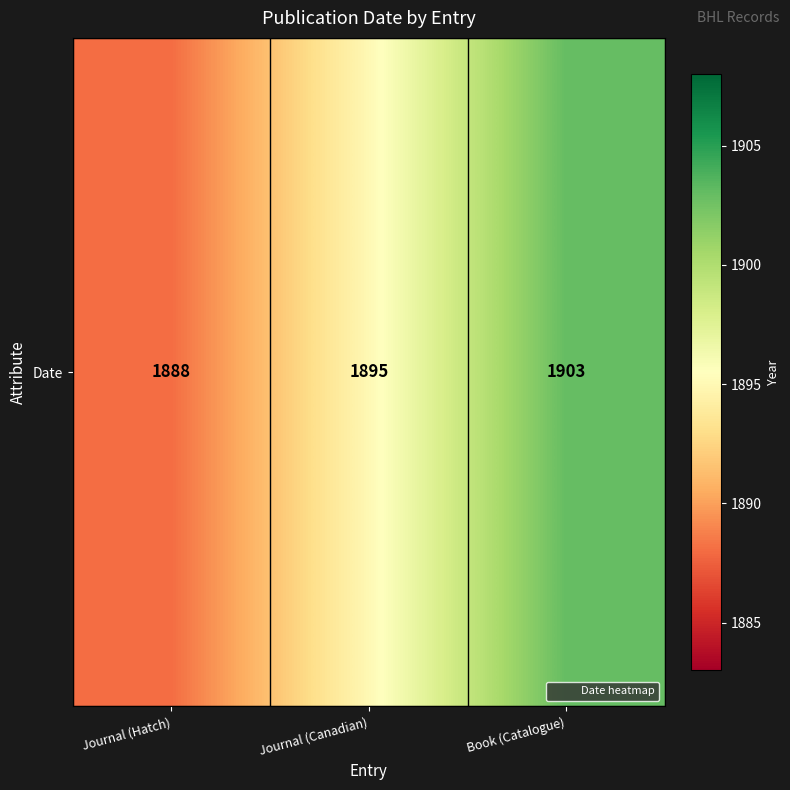

Which has a higher value, Book (Catalogue) or Journal (Hatch)?

Book (Catalogue)